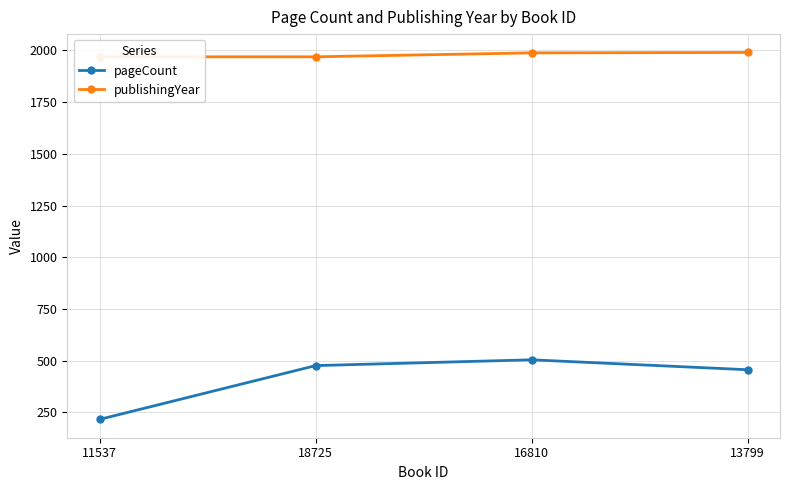

The publishingYear series shows 852 at 13799. True or false?

False